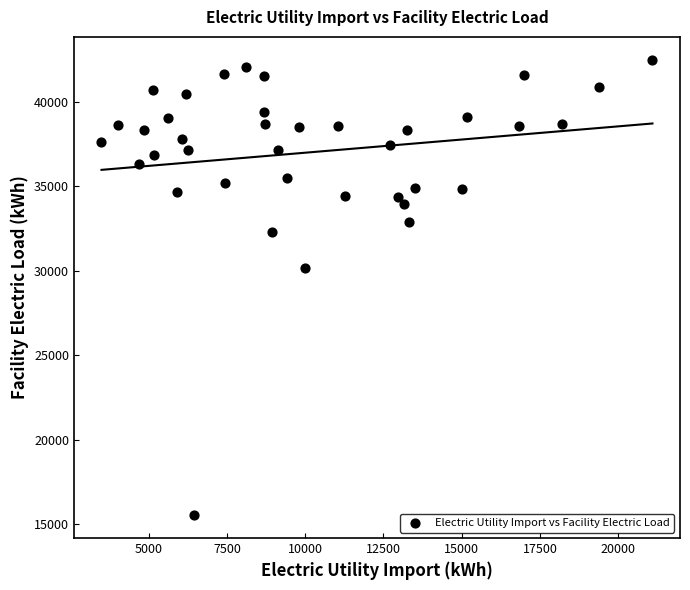

What is the range of X values (max minus min)?

17594.5